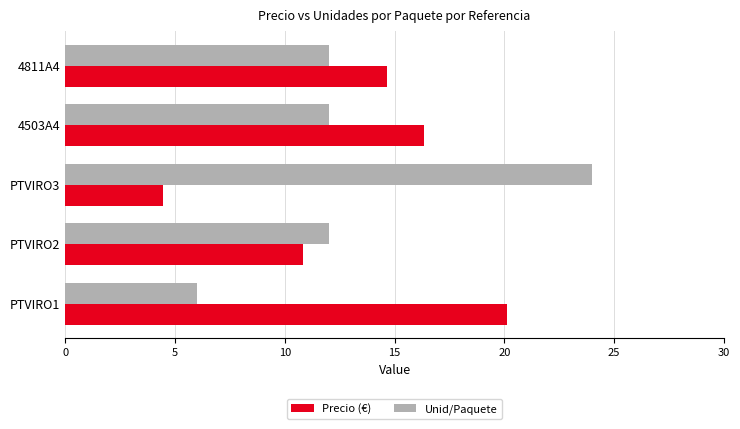

What is the lowest value of the Unid/Paquete series?

6.0